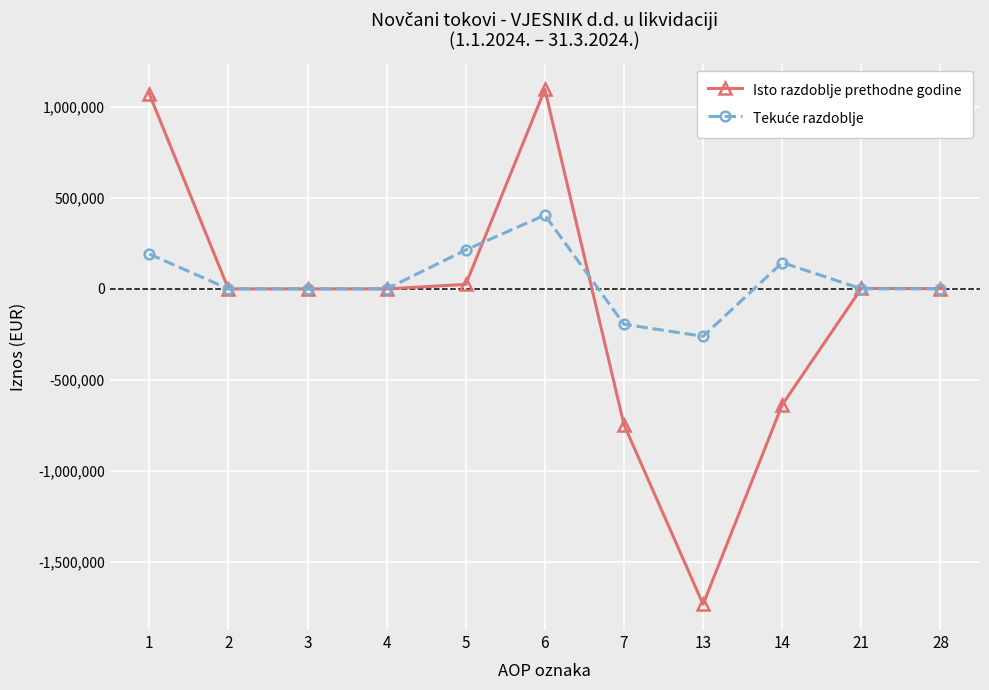

What is the maximum value for Isto razdoblje prethodne godine?

1097336